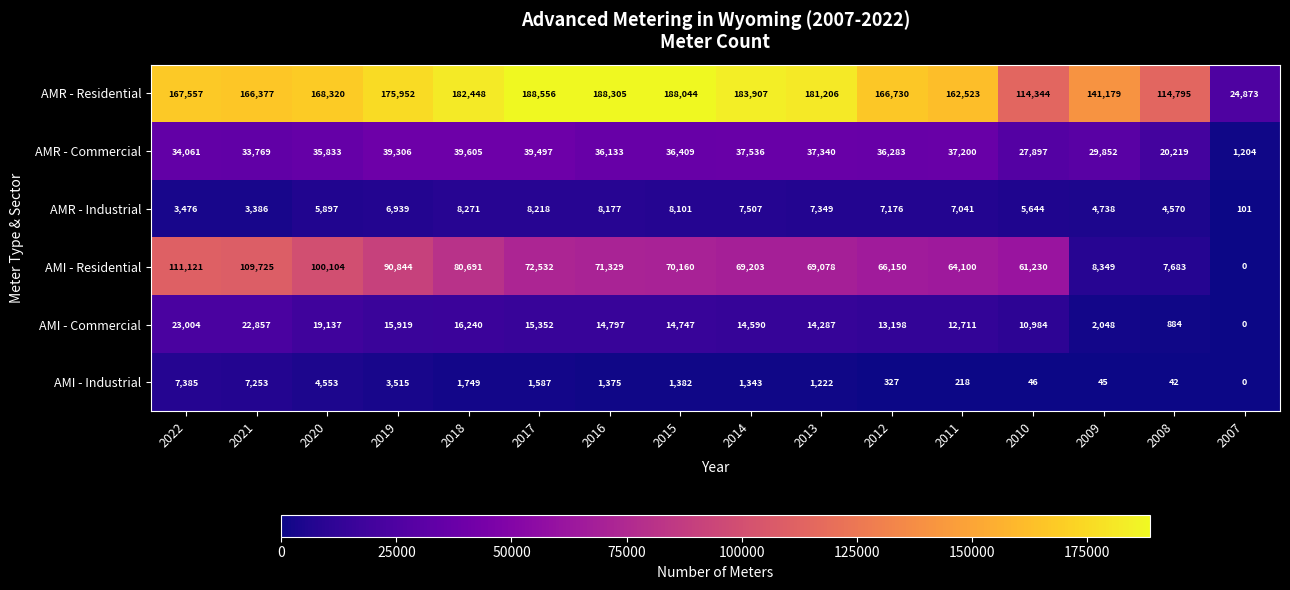

What is the average value of the AMR - Commercial series?

32634